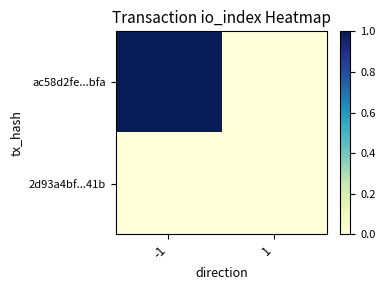

Reading right to left, what are all the values shown in this chart?

ac58d2fe...bfa: 1=0	-1=1
2d93a4bf...41b: 1=0	-1=0